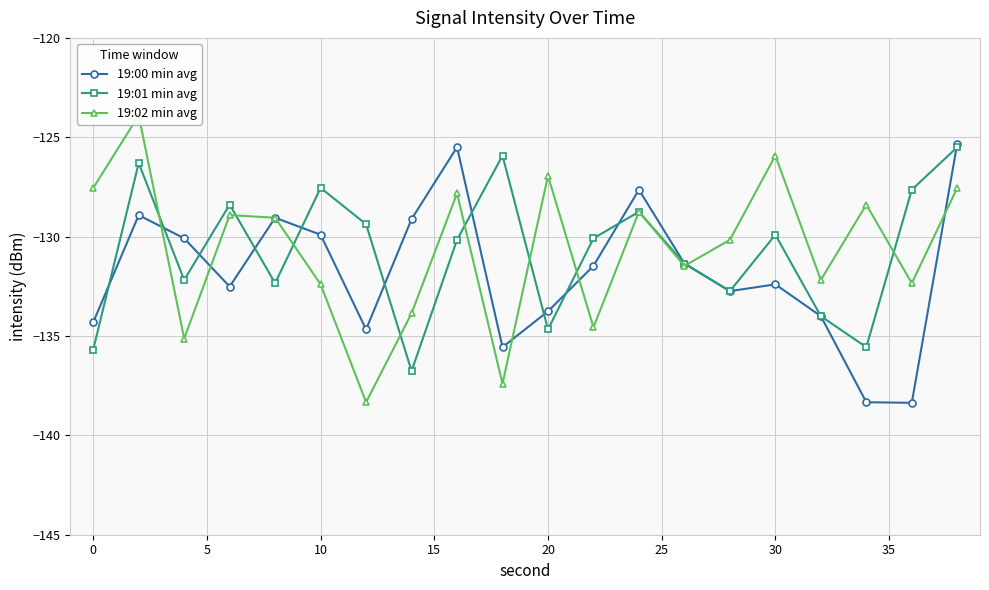

True or false: 19:01 min avg has more than 2 points higher than both neighbors.

True